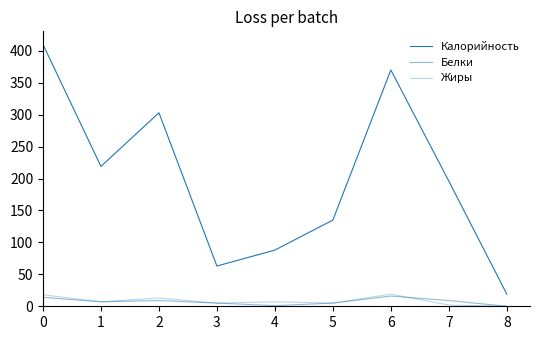

Which series ends up on top after the final intersection of Жиры and Белки?

Белки